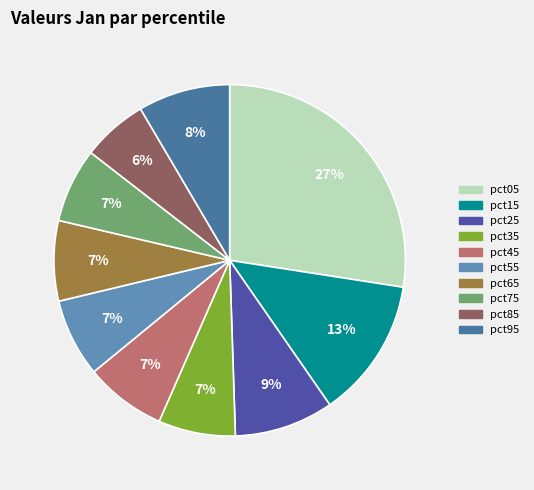

Does any single category account for the majority?

No